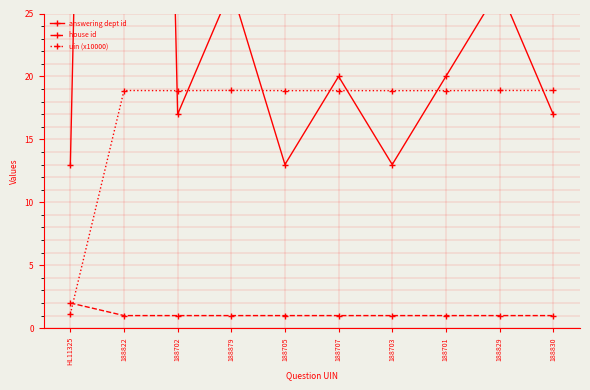

What are all the series names shown in the legend?

answering dept id, house id, uin (x10000)